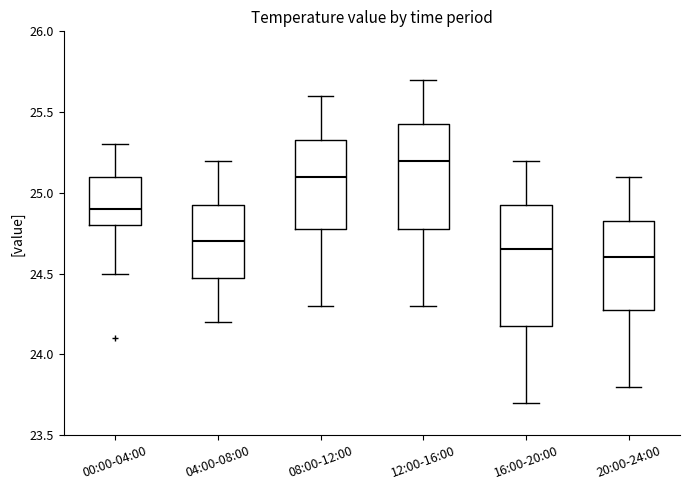

Where does the upper whisker of the box for 12:00-16:00 end on the y-axis? The values are not printed on the chart, so give them approximately, as read against the axis.

25.70